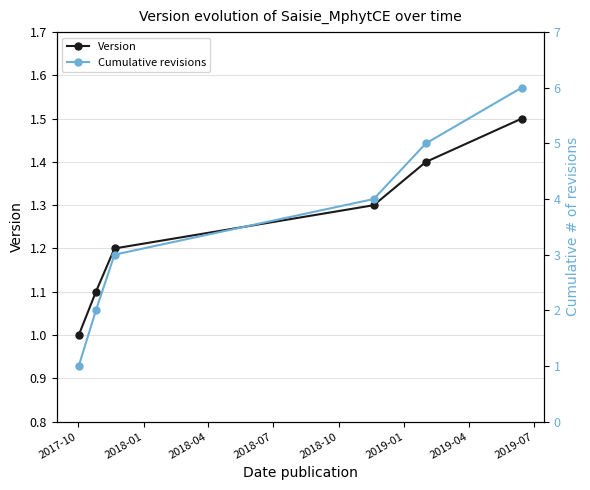

Rank the series by their maximum value, from highest to lowest.

Cumulative revisions, Version